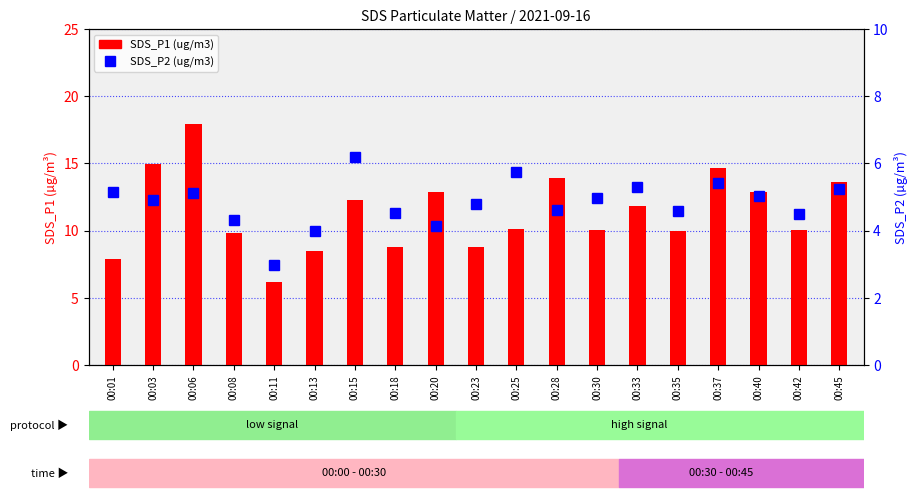

At which category is the sum across all series the highest?

00:06